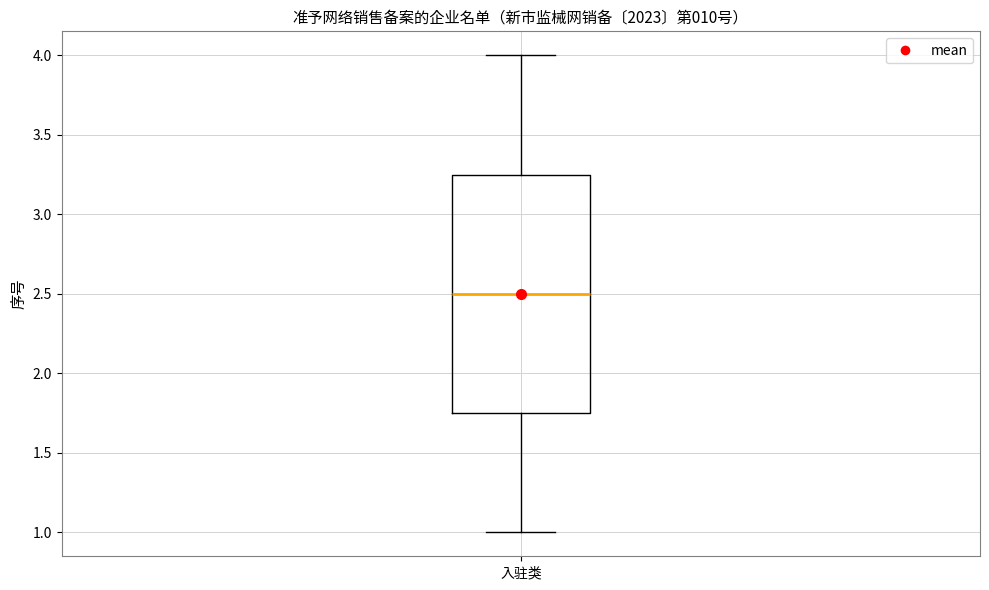

Transcribe this box plot: give where the median line is, the range the box spans, and where the two whiskers end, as read against the y-axis. The values are not printed on the chart, so give them approximately, as read against the axis.

median 2.50, box 1.75 to 3.25, whiskers 1.00 to 4.00